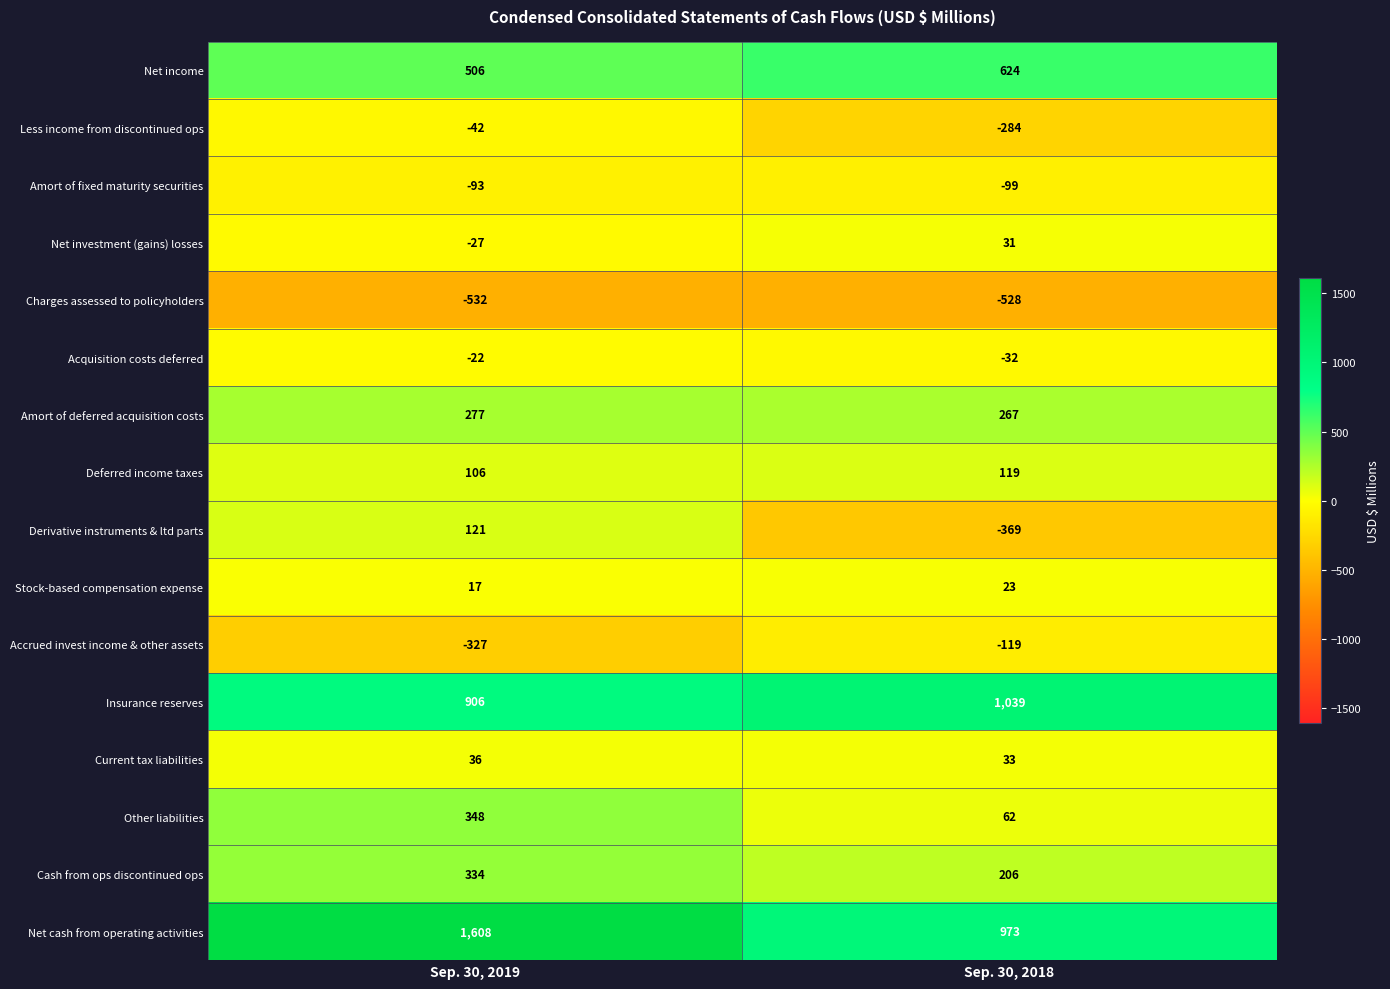

Rank the series at Sep. 30, 2019 from highest to lowest value.

Net cash from operating activities, Insurance reserves, Net income, Other liabilities, Cash from ops discontinued ops, Amort of deferred acquisition costs, Derivative instruments & ltd parts, Deferred income taxes, Current tax liabilities, Stock-based compensation expense, Acquisition costs deferred, Net investment (gains) losses, Less income from discontinued ops, Amort of fixed maturity securities, Accrued invest income & other assets, Charges assessed to policyholders